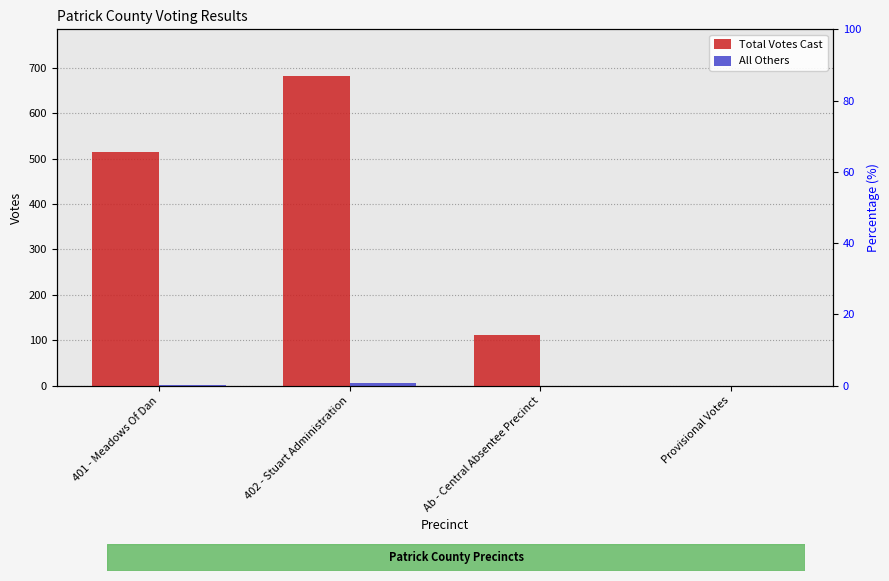

Between 401 - Meadows Of Dan and Provisional Votes, which is larger?

401 - Meadows Of Dan